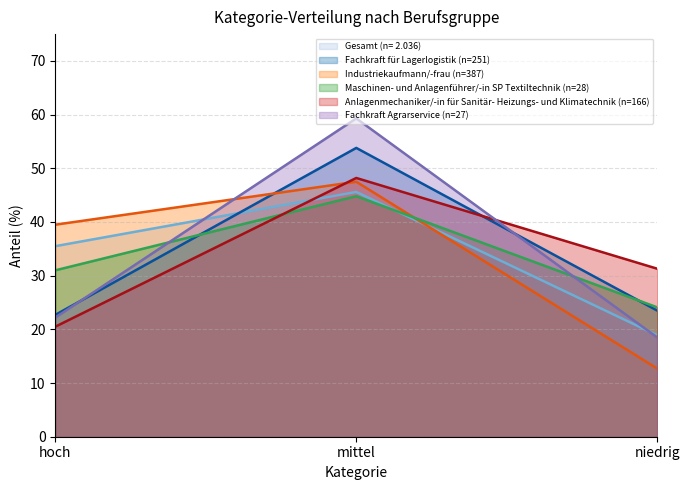

What are all the series names shown in the legend?

Gesamt (n= 2.036), Fachkraft für Lagerlogistik (n=251), Industriekaufmann/-frau (n=387), Maschinen- und Anlagenführer/-in SP Textiltechnik (n=28), Anlagenmechaniker/-in für Sanitär- Heizungs- und Klimatechnik (n=166), Fachkraft Agrarservice (n=27)